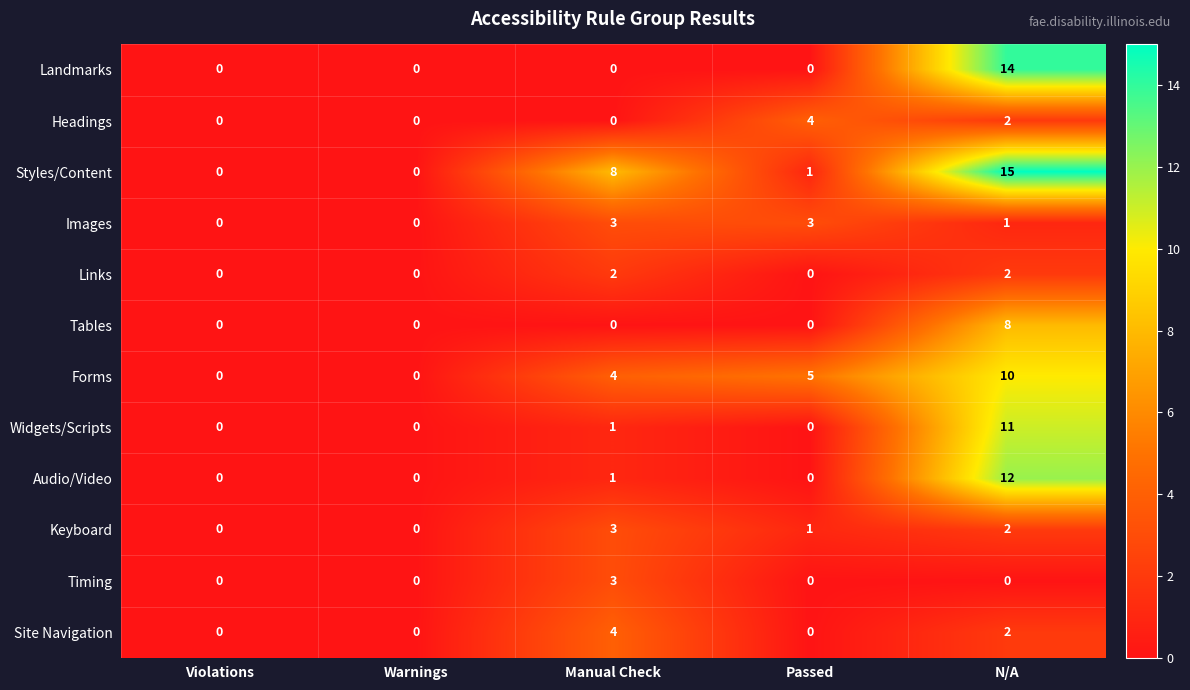

What is the average value of the Landmarks series?

3